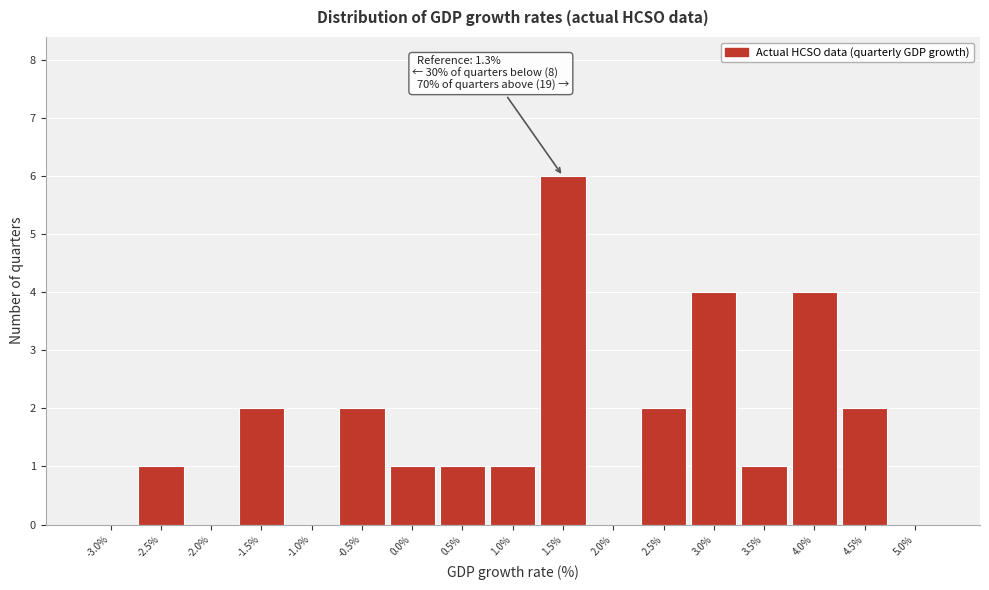

Which range on the x-axis has the tallest bar?

1.25 to 1.75